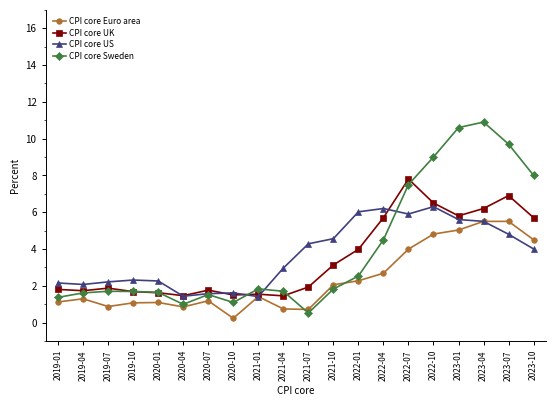

At which category is the sum across all series the highest?

2023-04